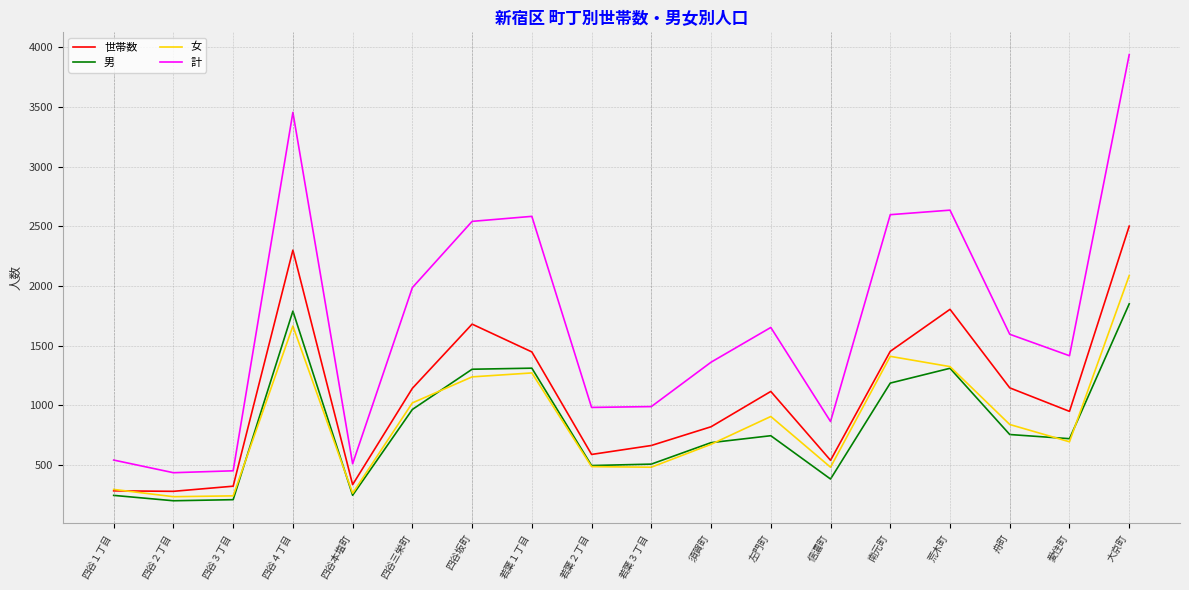

Which series has the largest total across all categories?

計